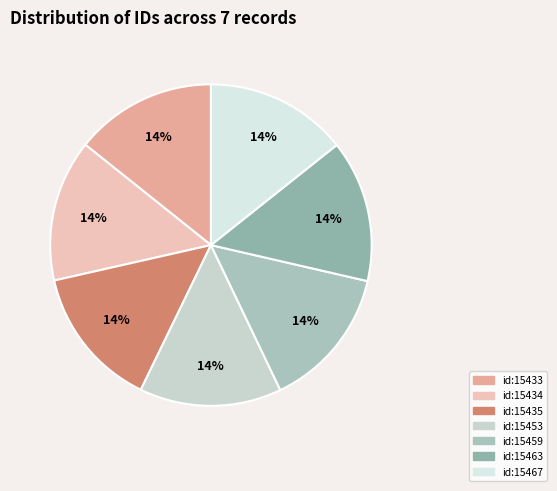

How many segments does this pie chart have?

7